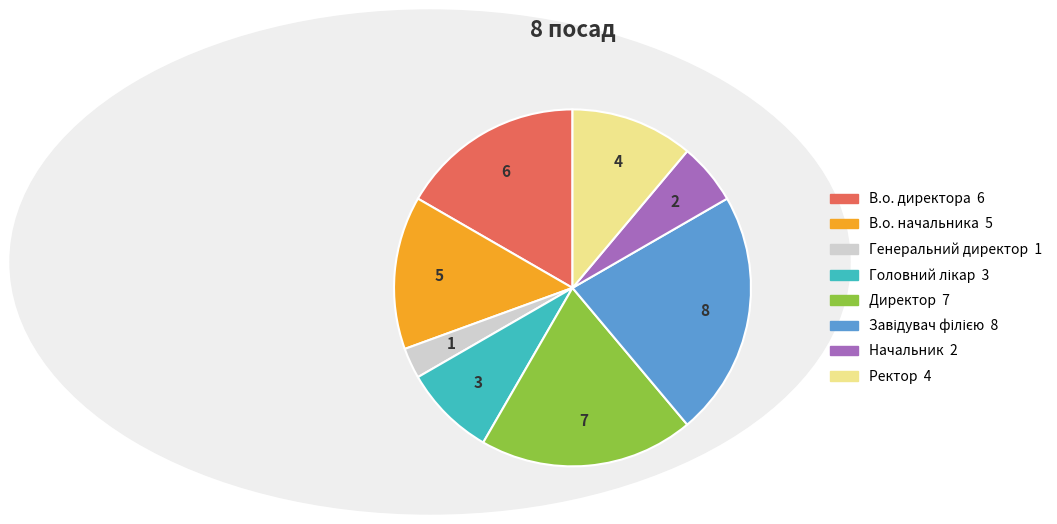

Does any single category account for the majority?

No